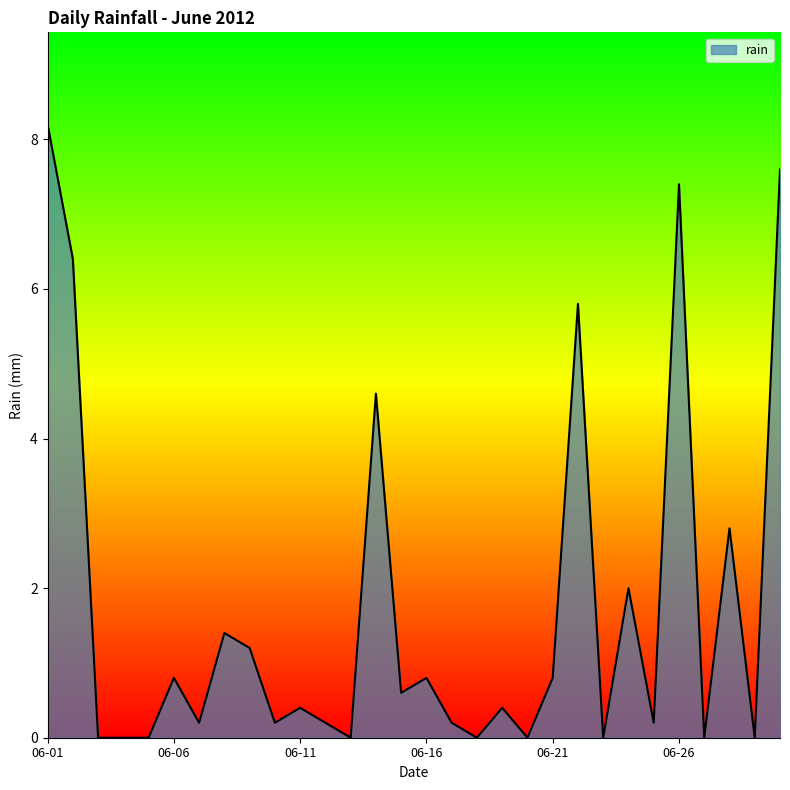

What is the greatest value displayed?

8.2